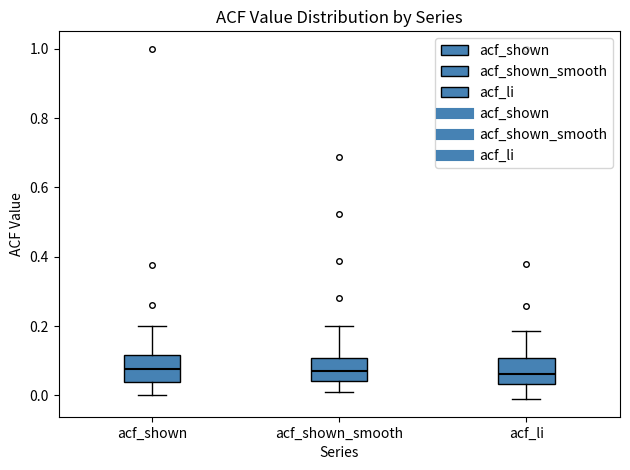

Where does the upper whisker of the box for acf_shown end on the y-axis? The values are not printed on the chart, so give them approximately, as read against the axis.

0.20